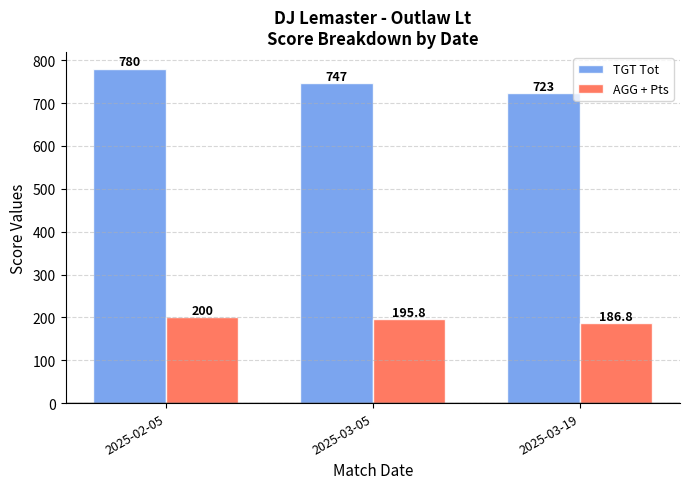

At how many categories does at least one series exceed 633?

3